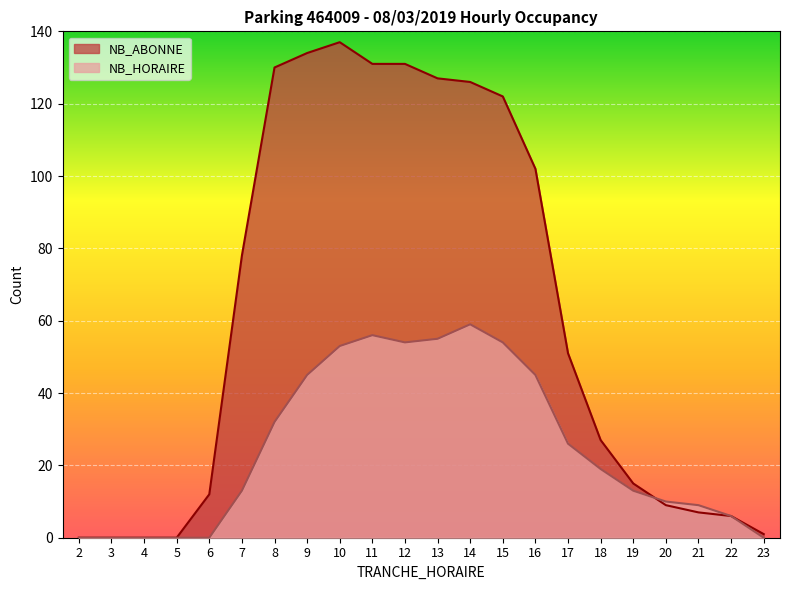

List the series in order of their overall mean, highest first.

NB_ABONNE, NB_HORAIRE